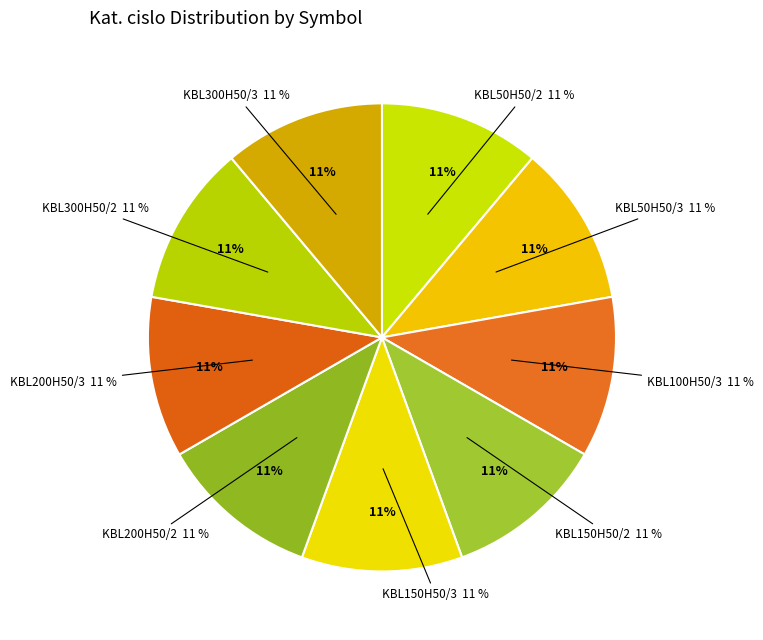

Rank the categories by value from lowest to highest.

KBL50H50/2, KBL150H50/2, KBL200H50/2, KBL300H50/2, KBL50H50/3, KBL100H50/3, KBL150H50/3, KBL200H50/3, KBL300H50/3